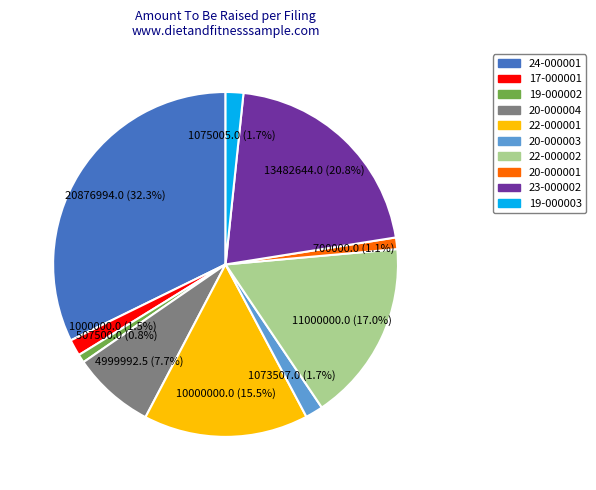

Is there any slice that represents more than half of the pie?

No